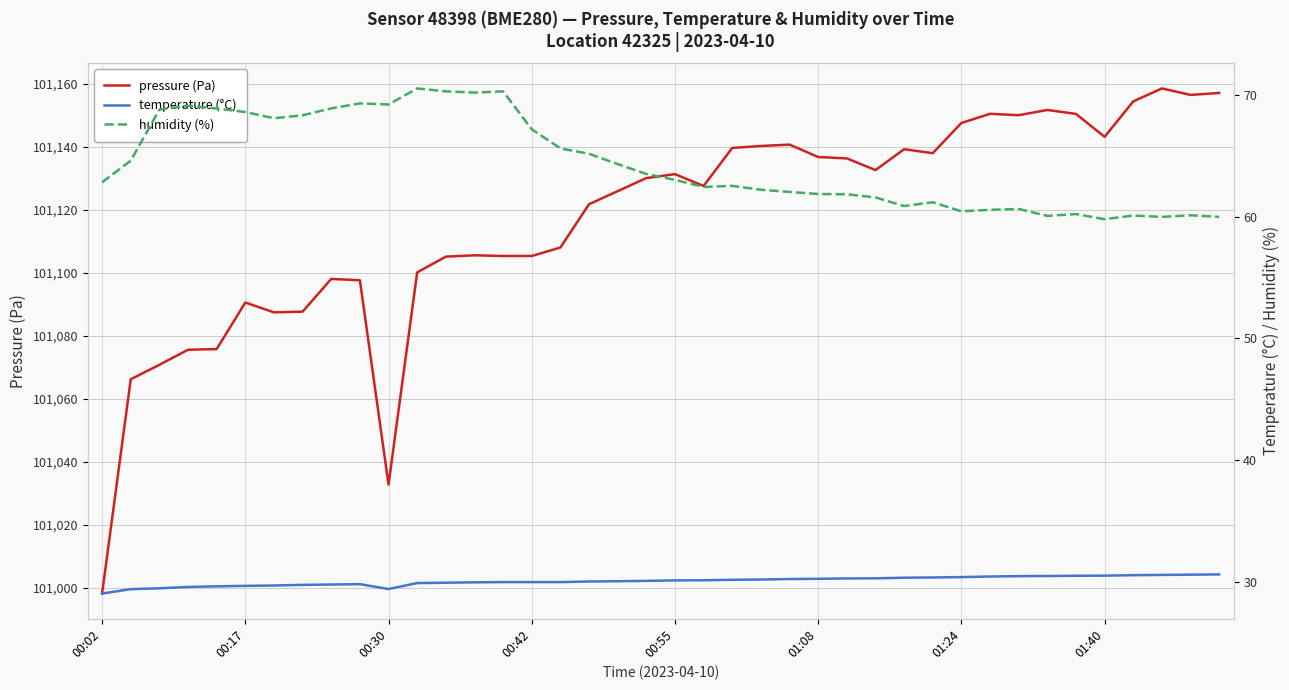

Which series has the largest range (max minus min)?

pressure (Pa)